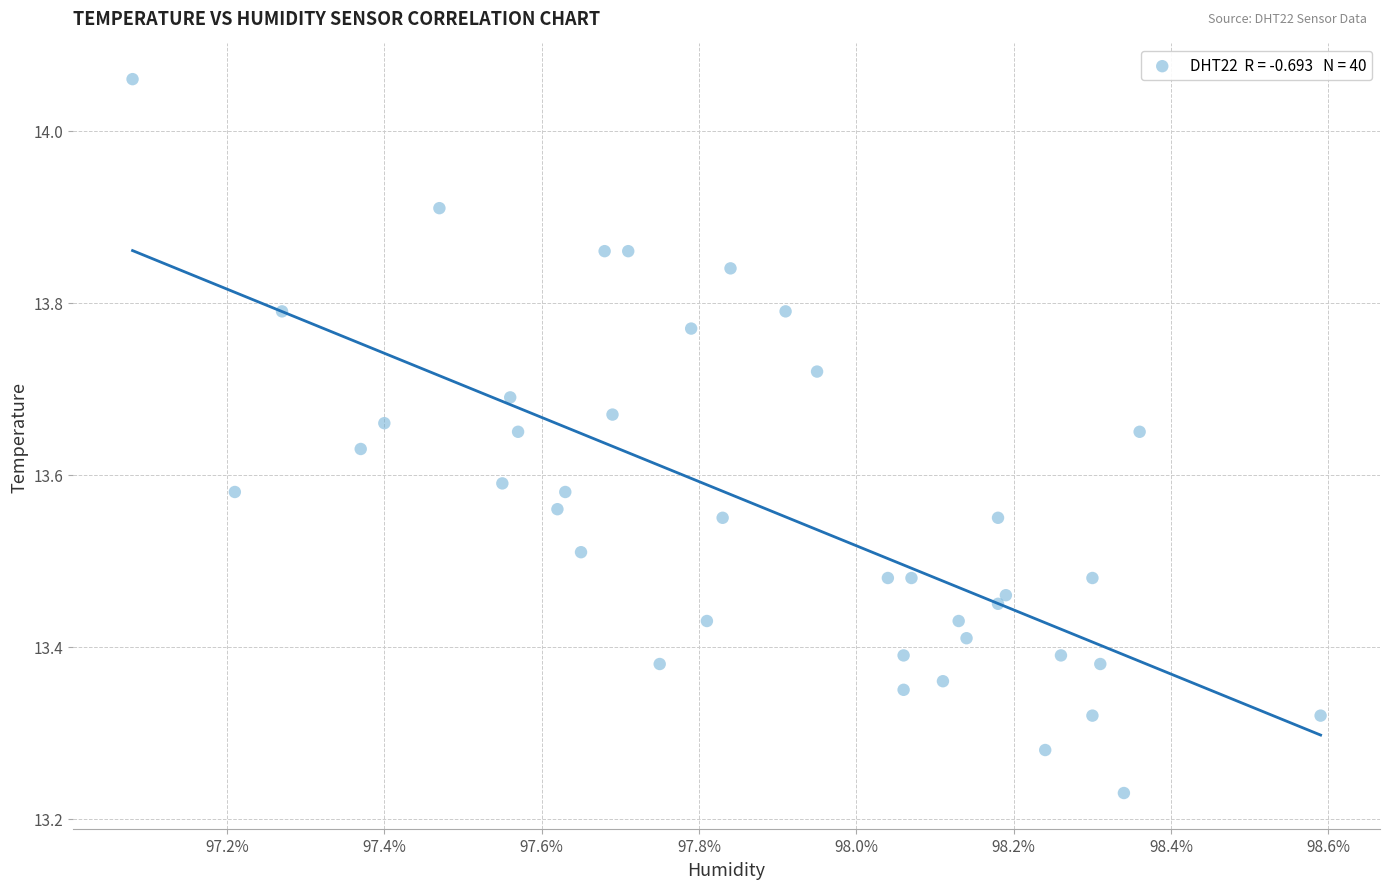

What is the range of Y values (max minus min)?

0.8